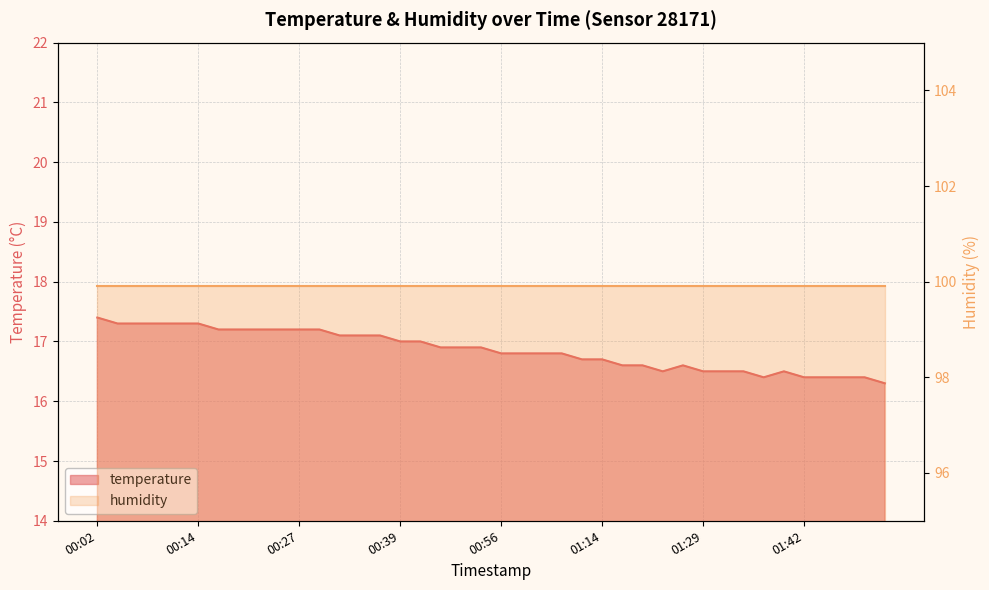

List the labels in order of value, largest first.

00:02, 00:04, 00:06, 00:09, 00:12, 00:14, 00:17, 00:19, 00:22, 00:24, 00:27, 00:29, 00:32, 00:34, 00:37, 00:39, 00:45, 00:48, 00:51, 00:53, 00:56, 00:58, 01:01, 01:03, 01:09, 01:14, 01:17, 01:19, 01:27, 01:24, 01:29, 01:32, 01:34, 01:39, 01:37, 01:42, 01:44, 01:46, 01:49, 01:51